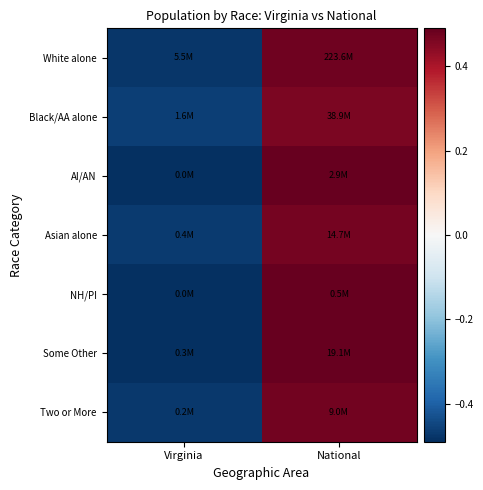

Reading left to right, what are all the values shown in this chart?

White alone: Virginia=-0.5	National=0.5
Black/AA alone: Virginia=-0.5	National=0.5
AI/AN: Virginia=-0.5	National=0.5
Asian alone: Virginia=-0.5	National=0.5
NH/PI: Virginia=-0.5	National=0.5
Some Other: Virginia=-0.5	National=0.5
Two or More: Virginia=-0.5	National=0.5